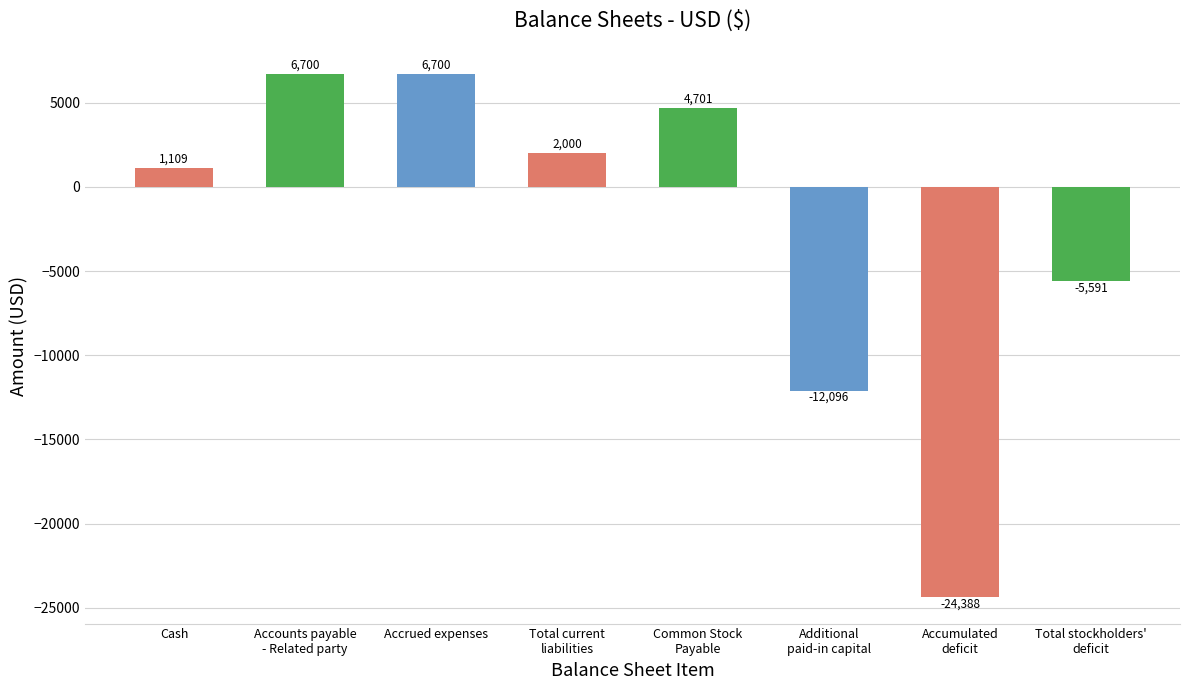

Is it true that the value at Accrued expenses is 6700?

True